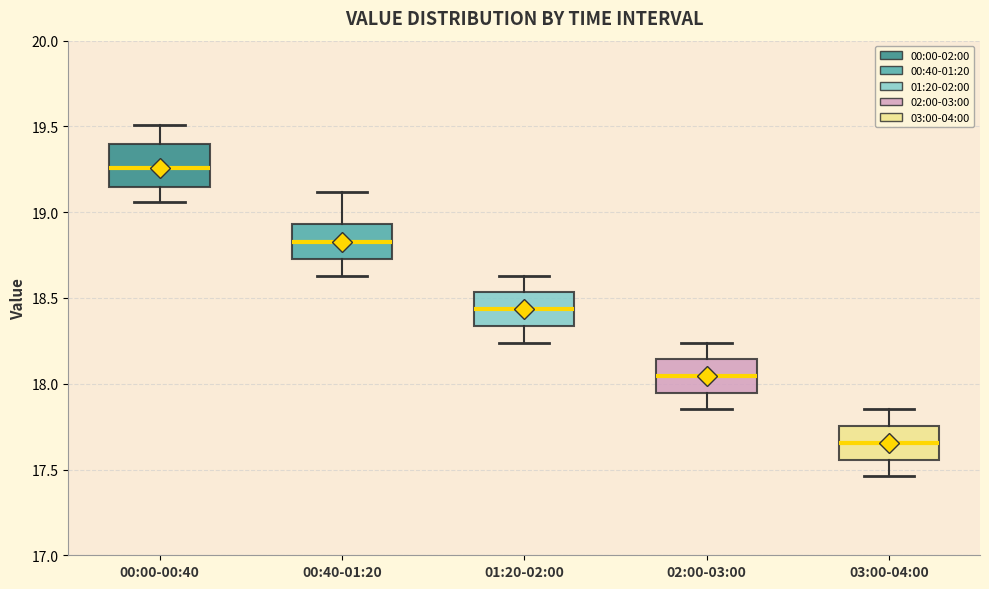

Which box's median line is the lowest?

03:00-04:00